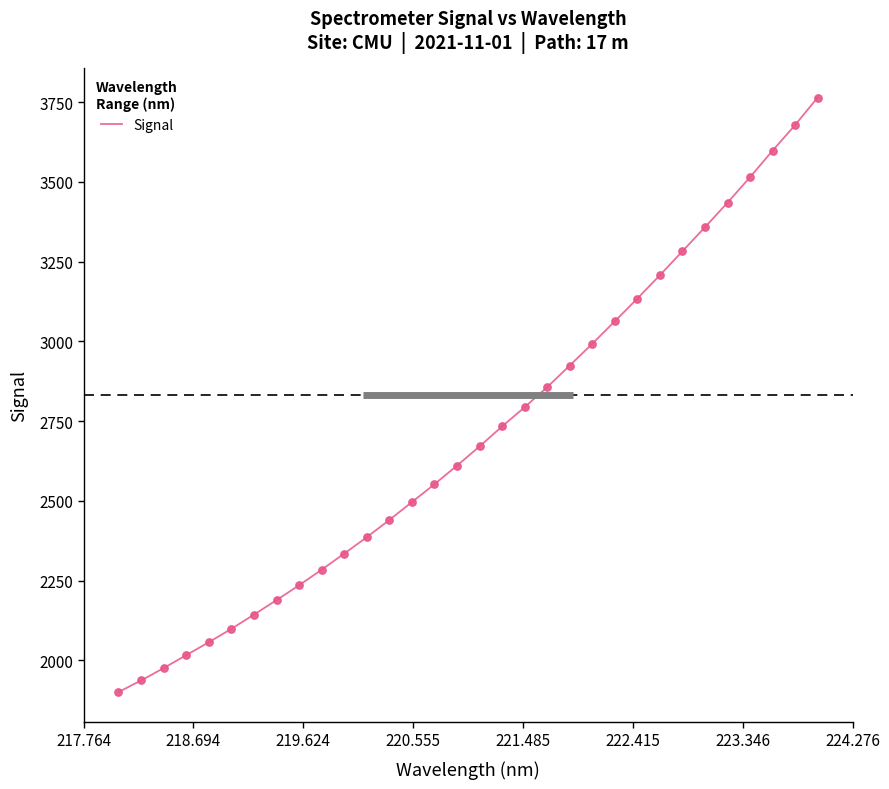

What is the difference between the maximum and minimum values?

1863.4